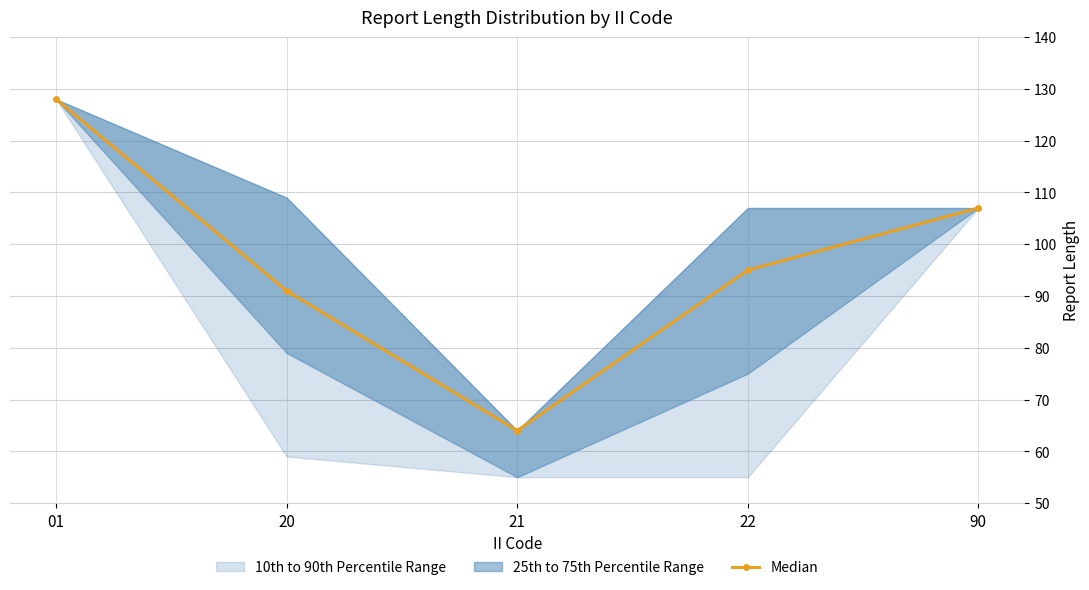

What is the value of the Median point at the 3rd from the left?

64